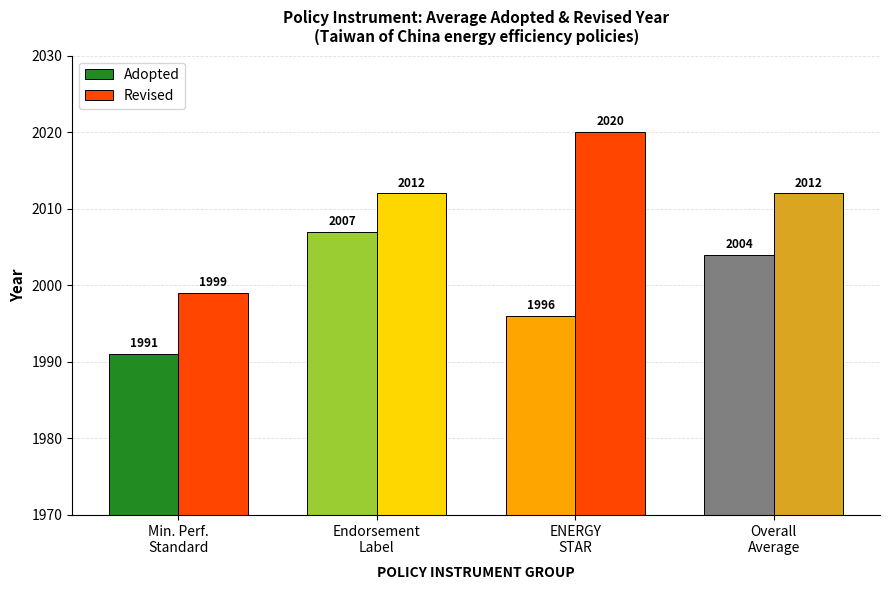

Which series has the widest spread of values?

Revised